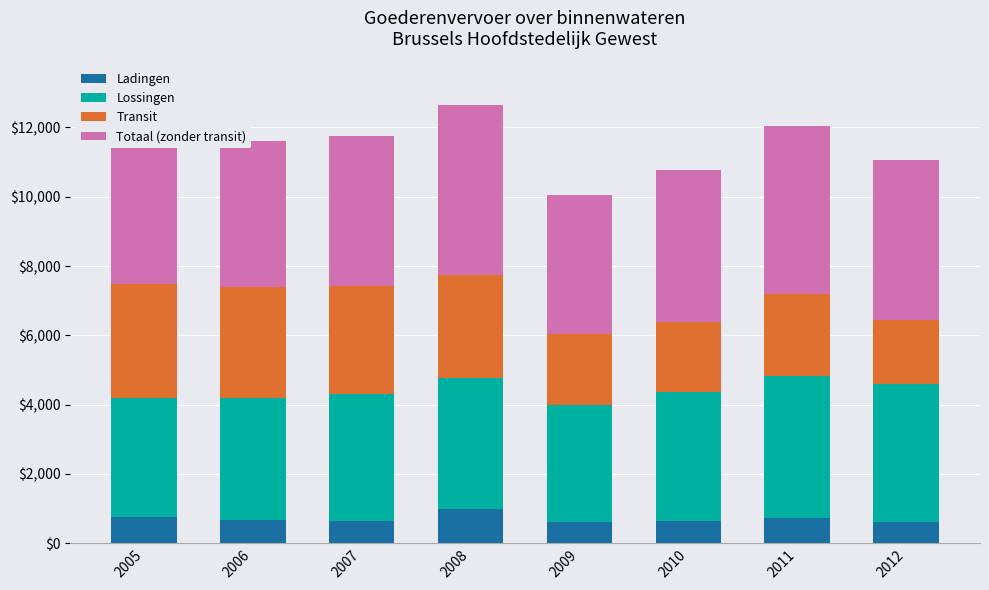

At which category is the sum across all series the highest?

2008